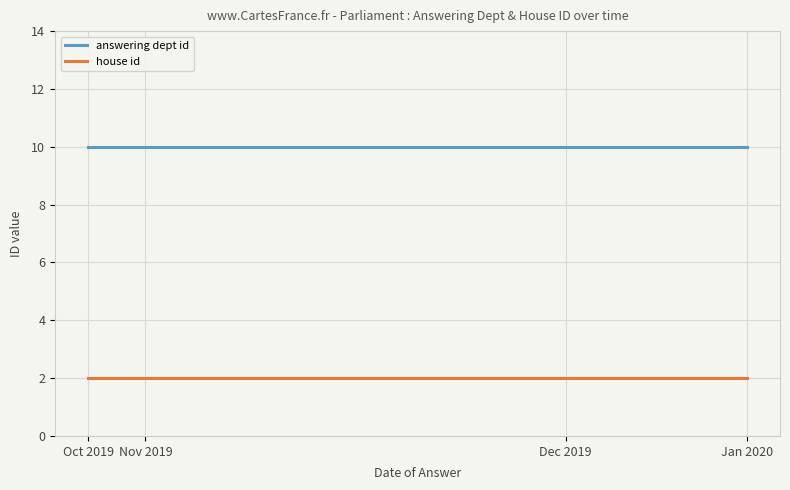

True or false: answering dept id and house id cross at least once.

False